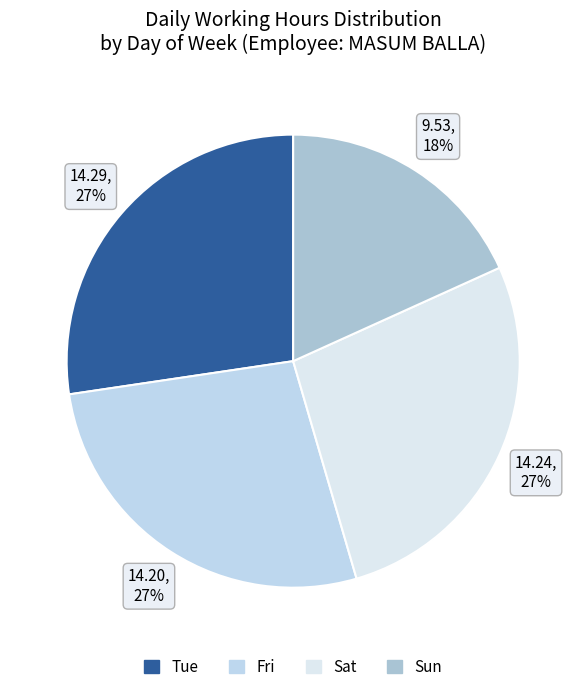

How many segments does this pie chart have?

4